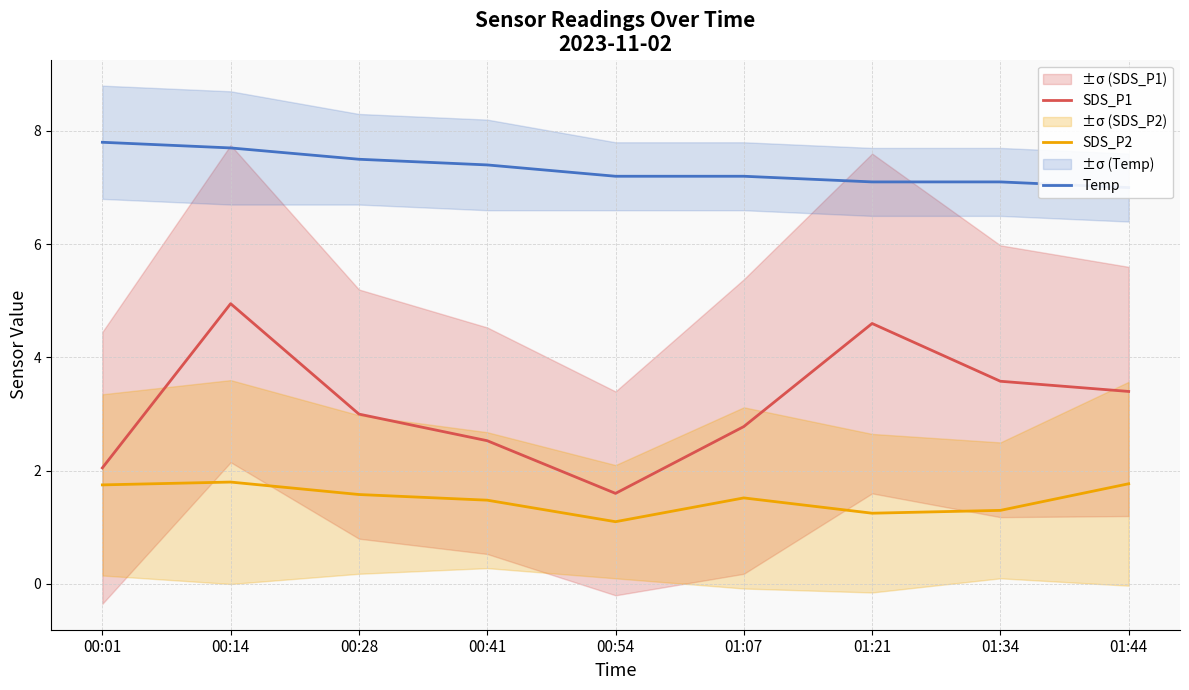

What is the smallest value displayed?

1.1